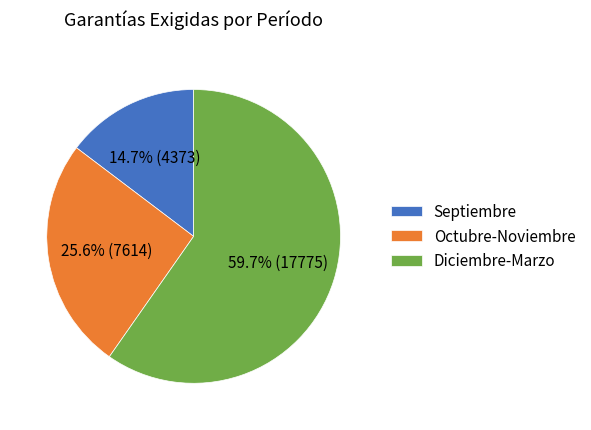

Which has a higher value, Diciembre-Marzo or Octubre-Noviembre?

Diciembre-Marzo